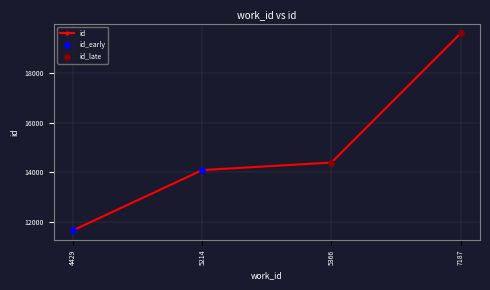

What is the change in value from 4429 to 7187?

+7919